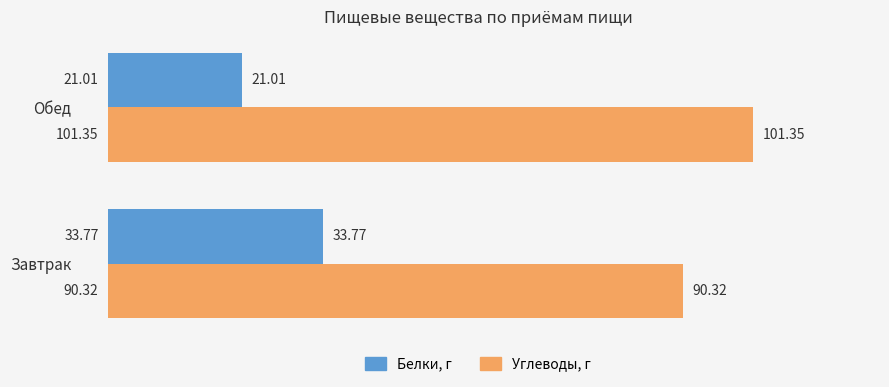

Which category has the lowest value across all series?

Обед